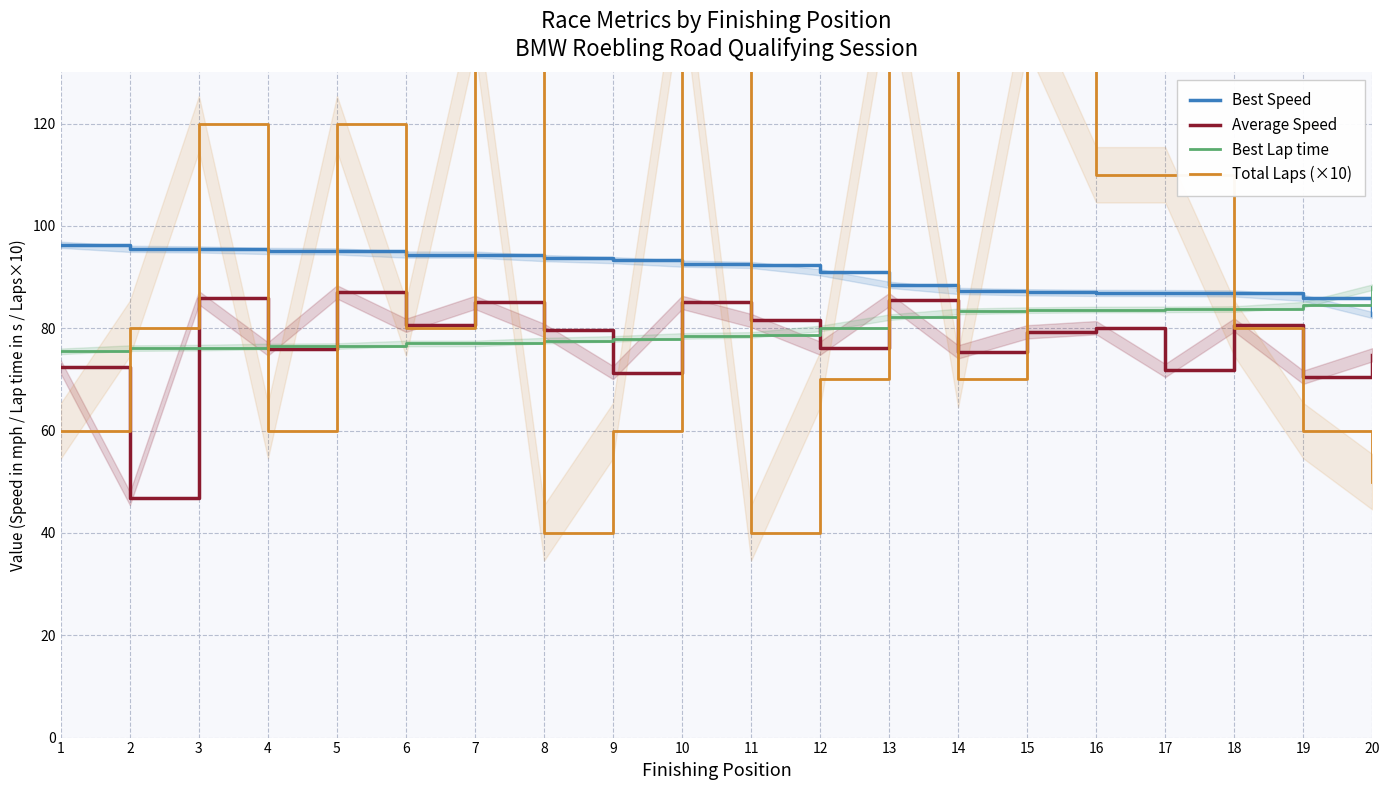

Reading right to left, list all the values displayed in this chart.

Best Speed: 20=82.6	19=85.9	18=86.8	17=86.9	16=86.9	15=87.0	14=87.3	13=88.5	12=90.9	11=92.4	10=92.6	9=93.3	8=93.7	7=94.4	6=94.4	5=95.0	4=95.1	3=95.4	2=95.5	1=96.3
Average Speed: 20=74.8	19=70.4	18=80.6	17=71.8	16=80.1	15=79.3	14=75.4	13=85.6	12=76.1	11=81.5	10=85.1	9=71.3	8=79.6	7=85.1	6=80.6	5=87.1	4=76.0	3=86.0	2=46.7	1=72.4
Best Lap time: 20=88.0	19=84.6	18=83.8	17=83.7	16=83.7	15=83.5	14=83.3	13=82.2	12=80.0	11=78.7	10=78.5	9=77.9	8=77.6	7=77.0	6=77.0	5=76.5	4=76.5	3=76.2	2=76.1	1=75.5
Total Laps (×10): 20=50.0	19=60.0	18=80.0	17=110.0	16=110.0	15=140.0	14=70.0	13=150.0	12=70.0	11=40.0	10=150.0	9=60.0	8=40.0	7=140.0	6=80.0	5=120.0	4=60.0	3=120.0	2=80.0	1=60.0